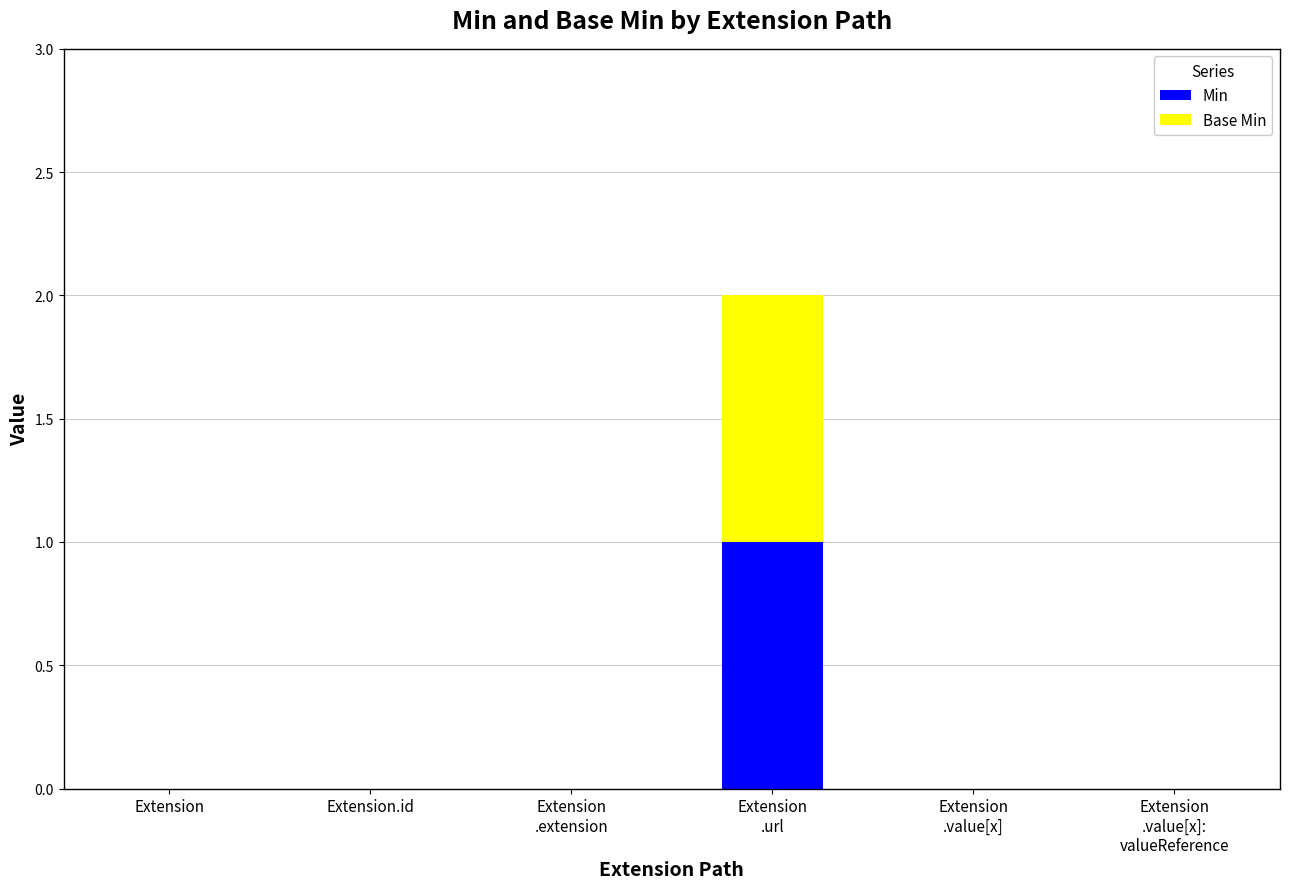

What are all the series names shown in the legend?

Min, Base Min